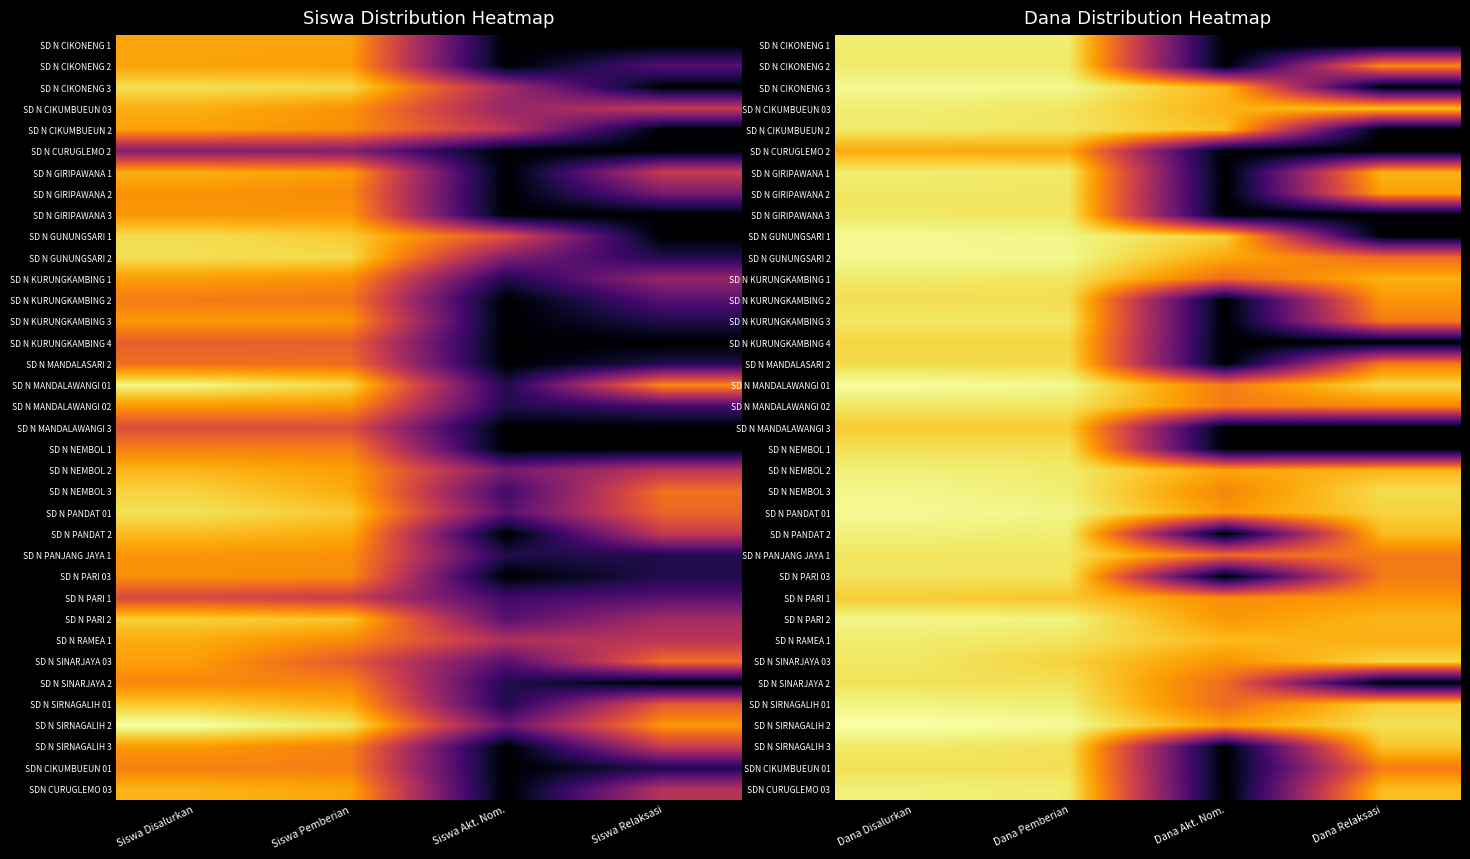

Is it true that SD N KURUNGKAMBING 1 equals 10.9 at Dana Disalurkan?

False